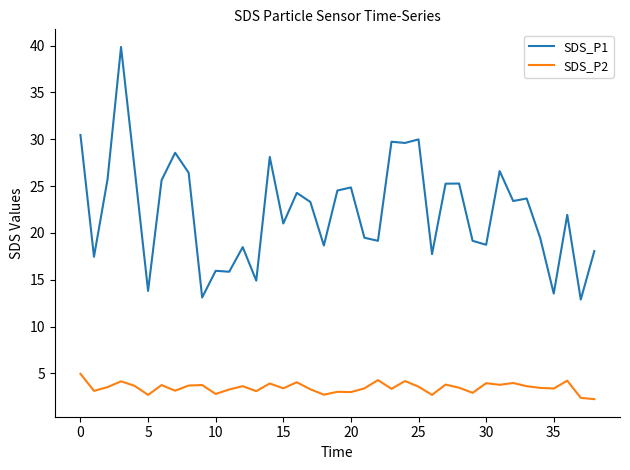

True or false: SDS_P2 and SDS_P1 cross at least once.

False